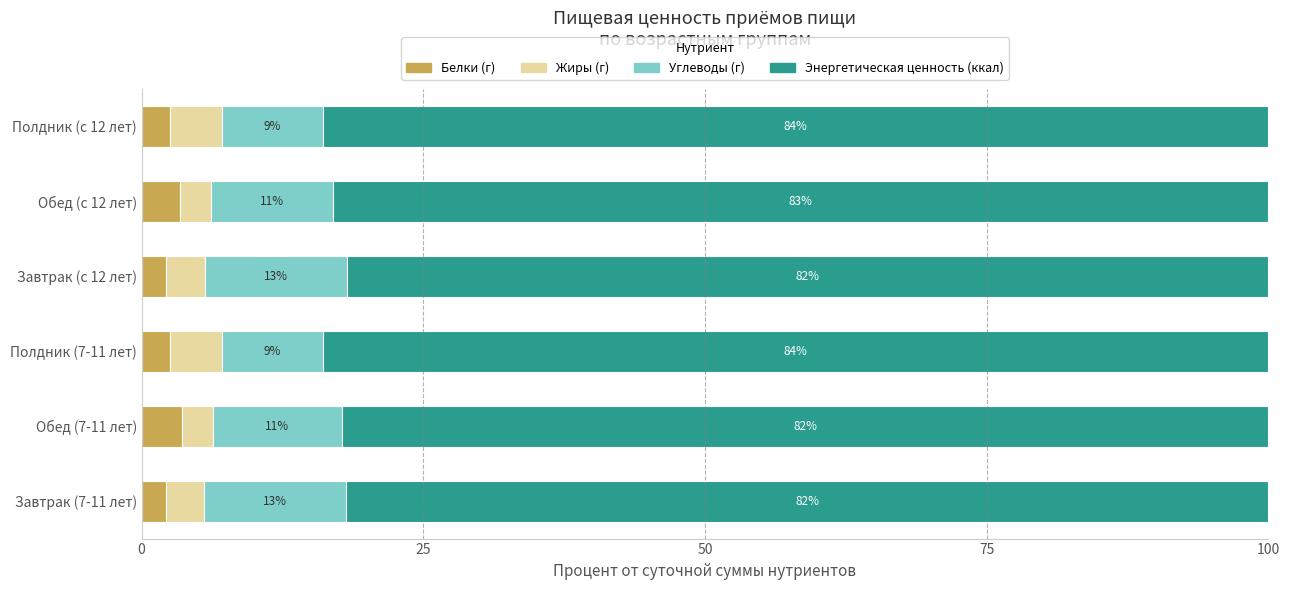

Which category has the highest value in the Белки (г) series?

Обед (7-11 лет)